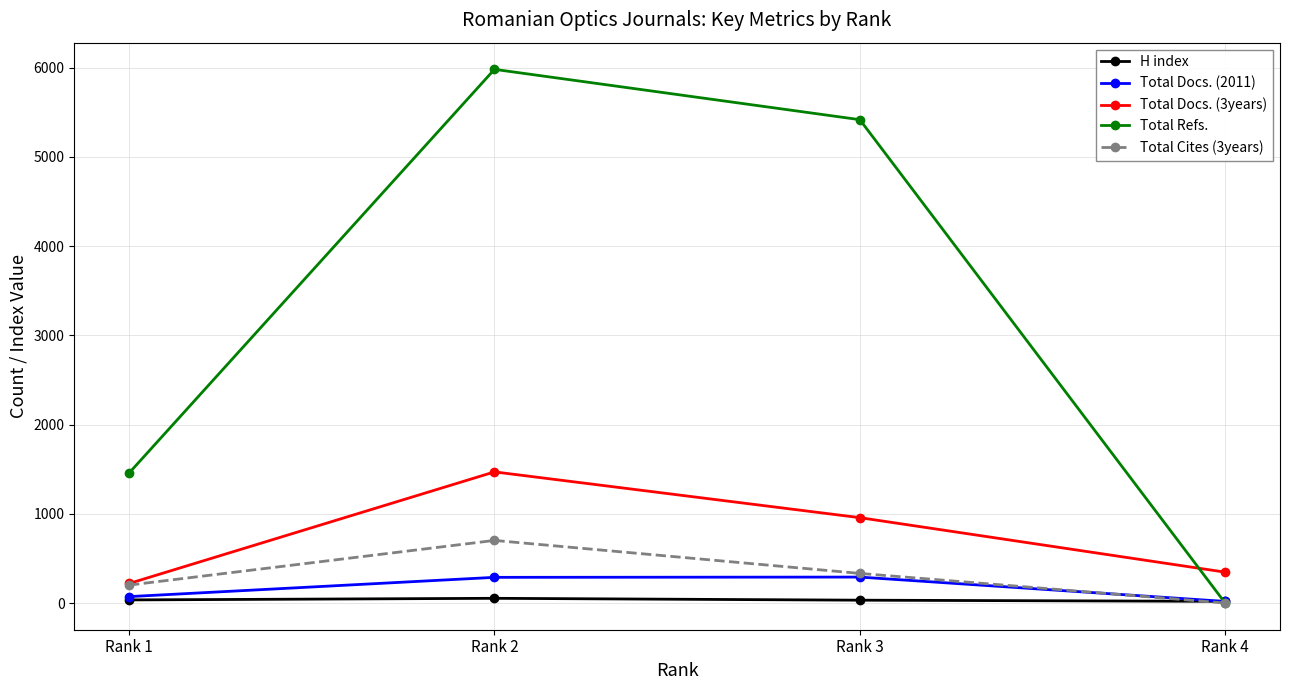

What is the value of the Total Docs. (2011) point at the 4th from the left?

18